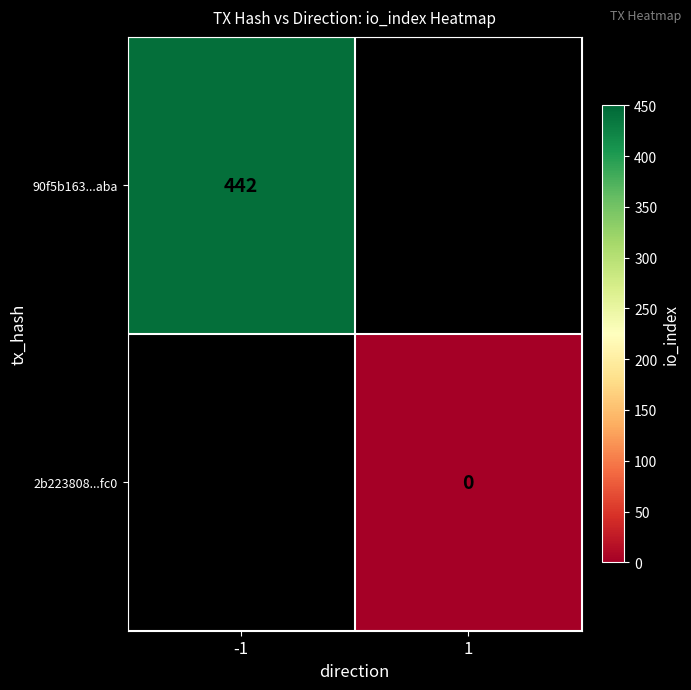

Is the value of 90f5b163...aba at -1 greater than the value of 2b223808...fc0 at 1?

Yes